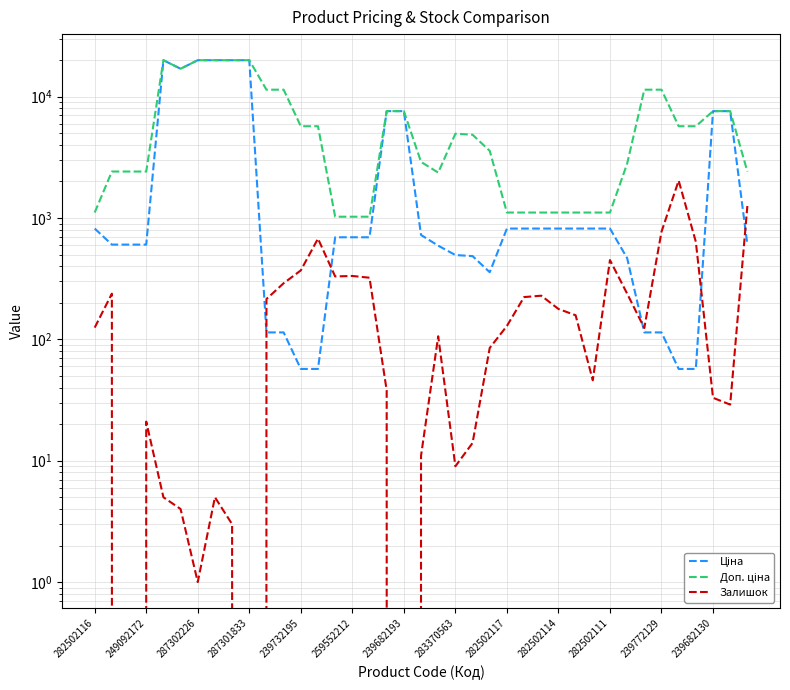

Which has a higher value, 19 or 249092172?

19